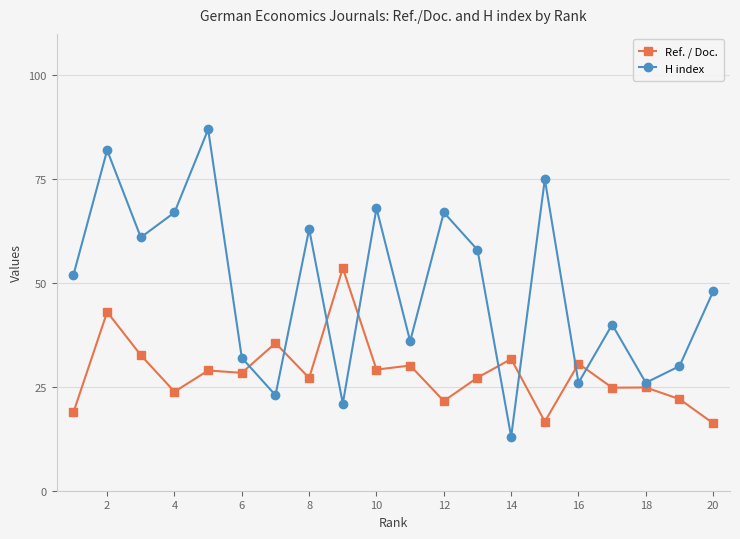

Which series has the largest range (max minus min)?

H index